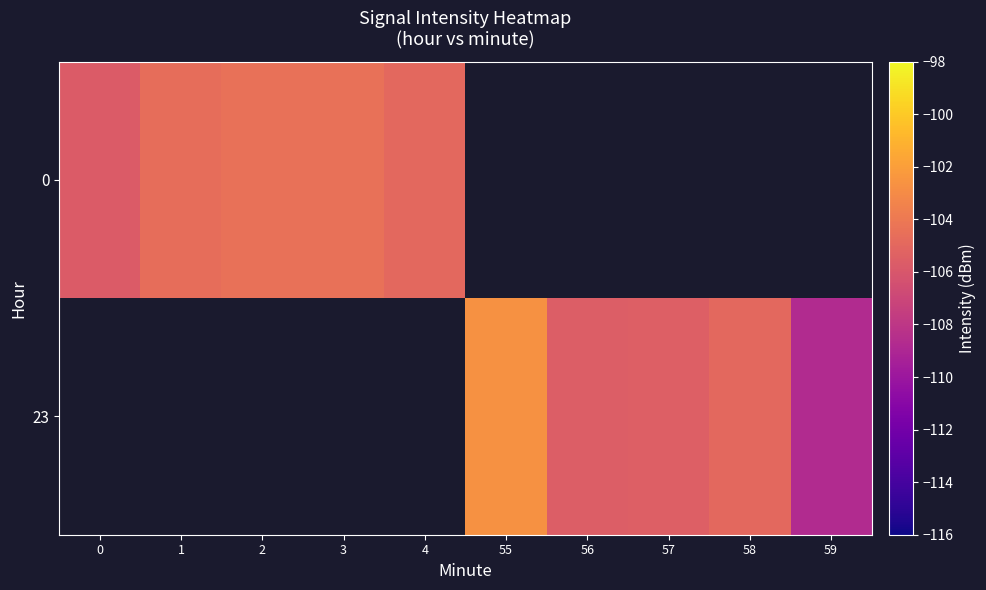

Where is 0 nearest to the value -105?

4